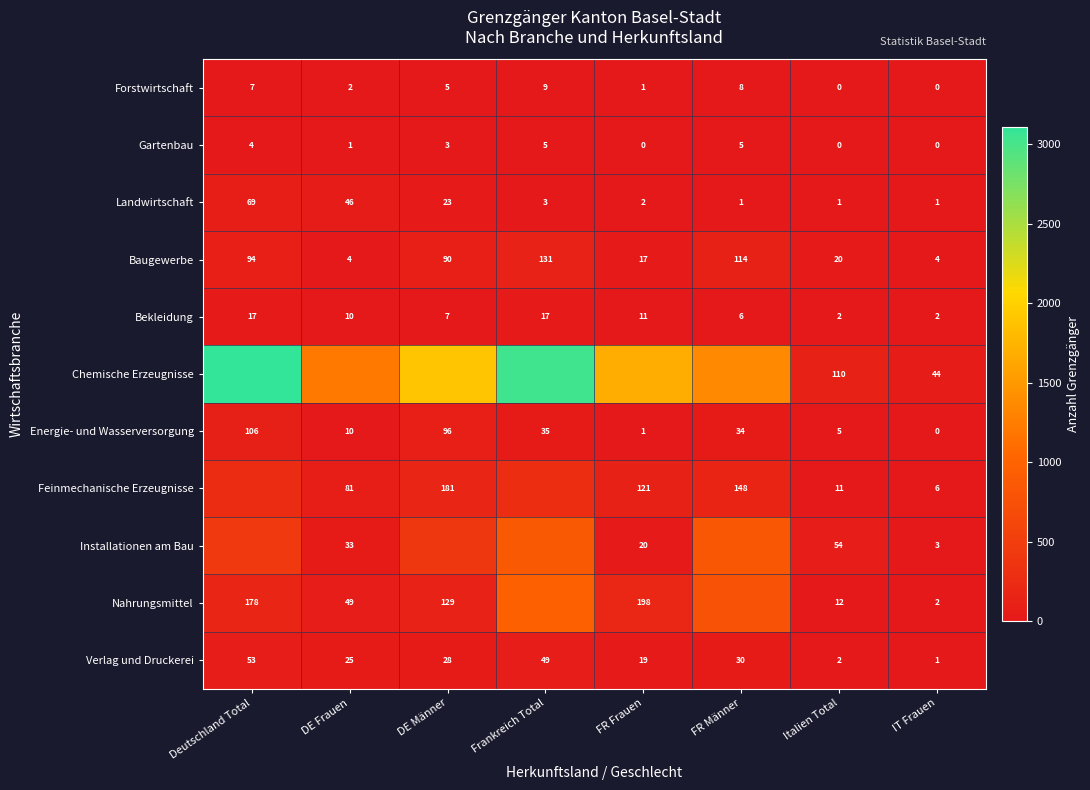

At which label is Energie- und Wasserversorgung closest to 53?

Frankreich Total